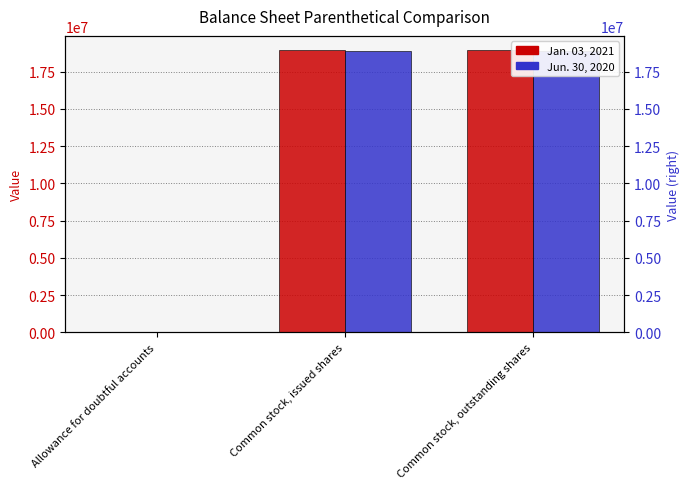

What is the minimum value shown in the chart?

164